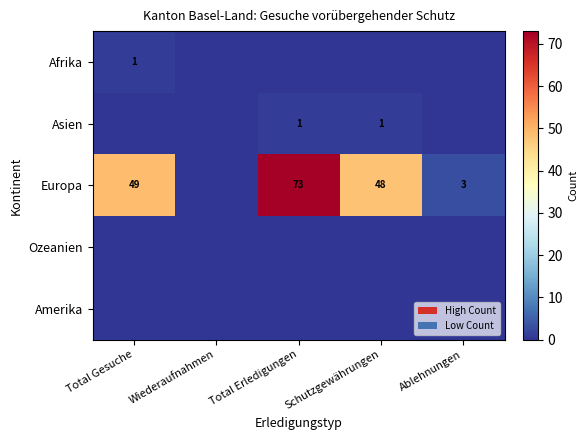

The value of Asien at Total Erledigungen is 0. True or false?

False